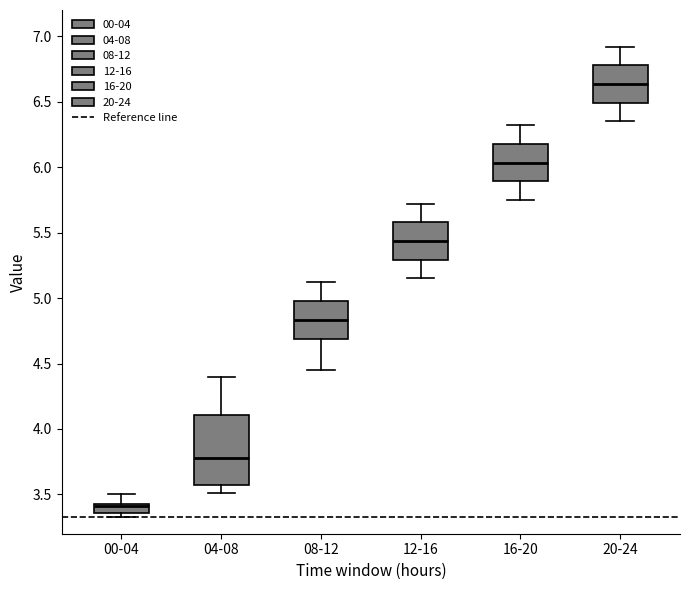

Comparing the boxes themselves (not the whiskers), which one is the tallest?

04-08